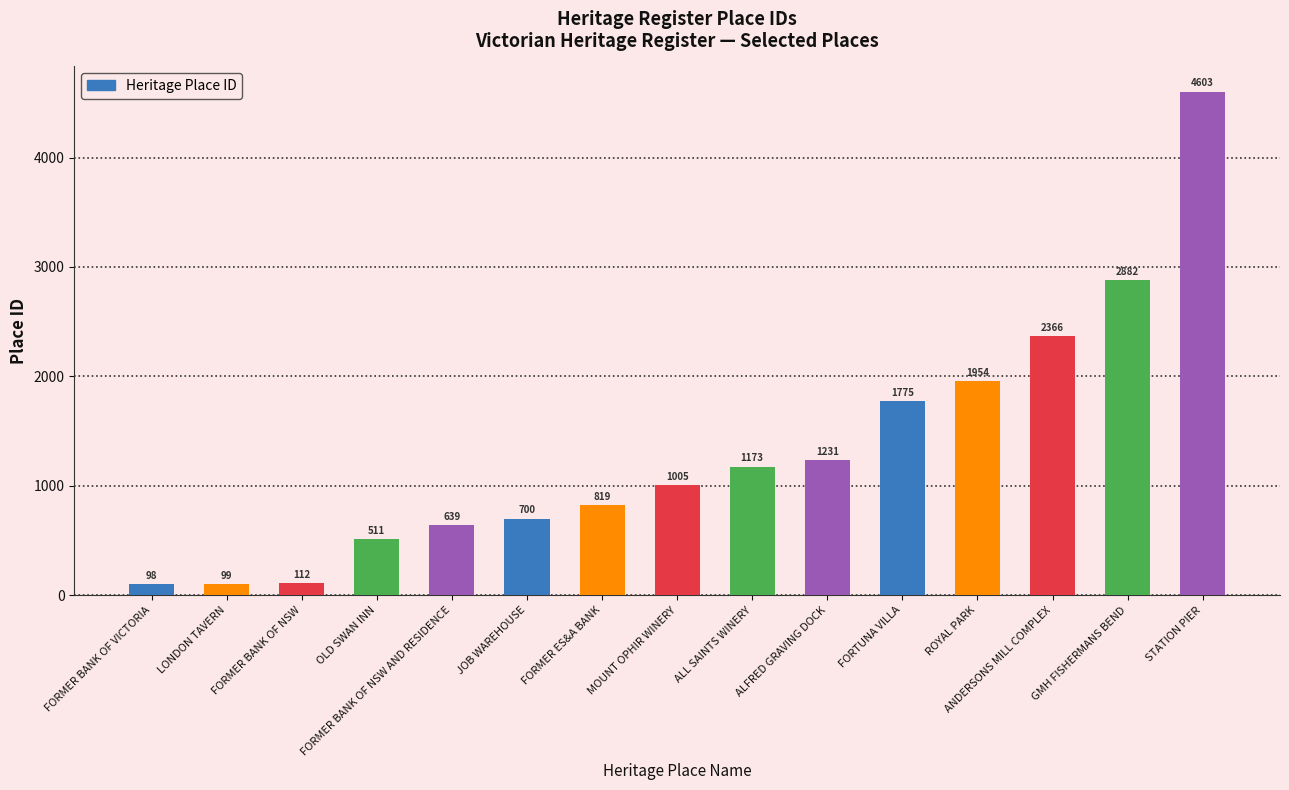

Reading left to right, what are all the values shown in this chart?

FORMER BANK OF VICTORIA=98	LONDON TAVERN=99	FORMER BANK OF NSW=112	OLD SWAN INN=511	FORMER BANK OF NSW AND RESIDENCE=639	JOB WAREHOUSE=700	FORMER ES&A BANK=819	MOUNT OPHIR WINERY=1005	ALL SAINTS WINERY=1173	ALFRED GRAVING DOCK=1231	FORTUNA VILLA=1775	ROYAL PARK=1954	ANDERSONS MILL COMPLEX=2366	GMH FISHERMANS BEND=2882	STATION PIER=4603